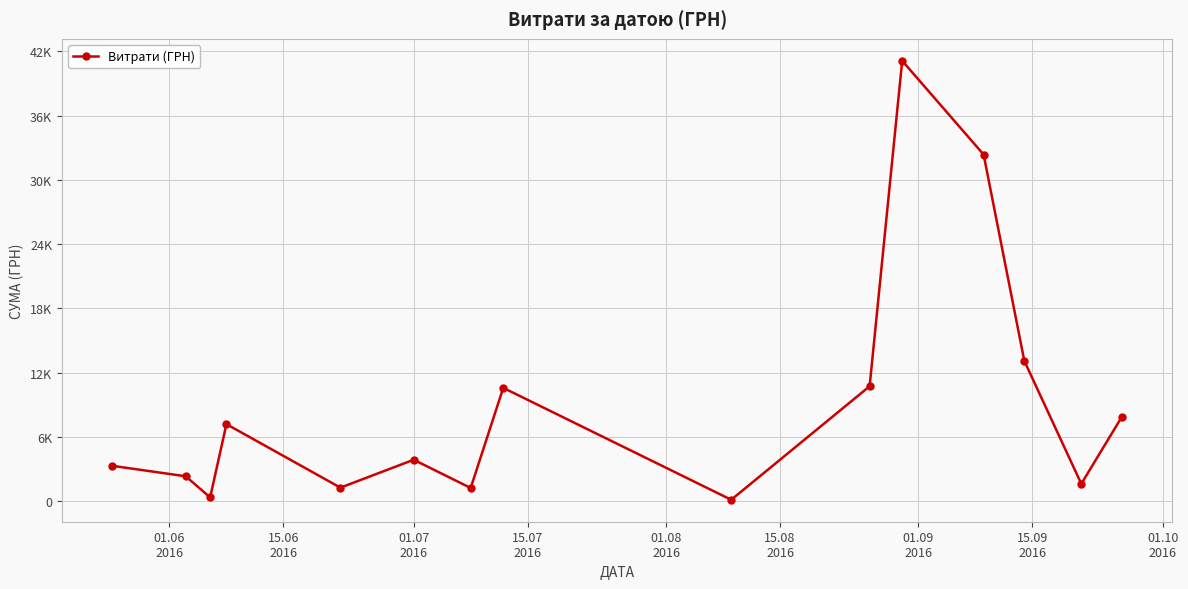

Is this an area chart (filled region under the line)?

No